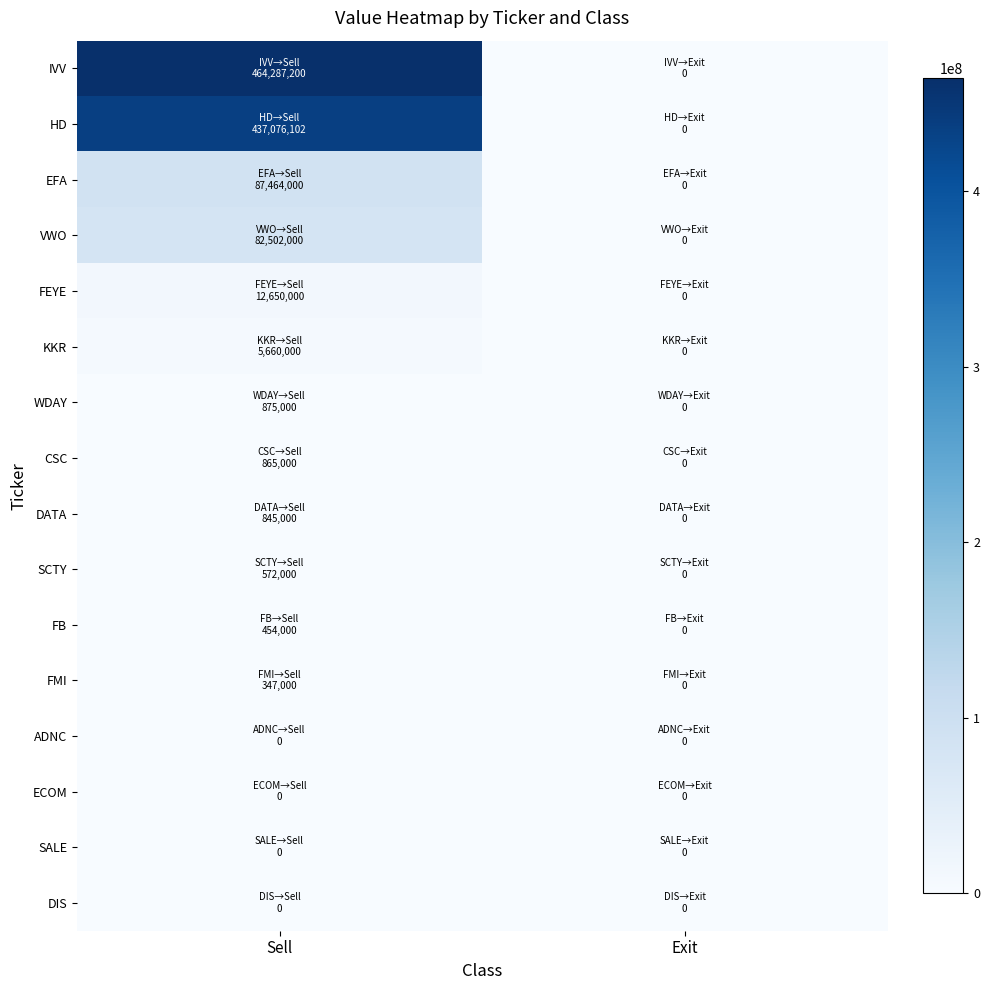

List the series in order of their peak value, highest first.

IVV, HD, EFA, VWO, FEYE, KKR, WDAY, CSC, DATA, SCTY, FB, FMI, ADNC, ECOM, SALE, DIS